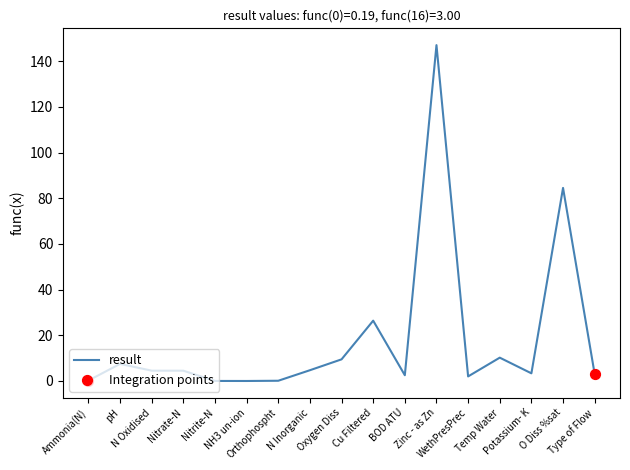

What is the change in value from BOD ATU to Temp Water?

+7.7